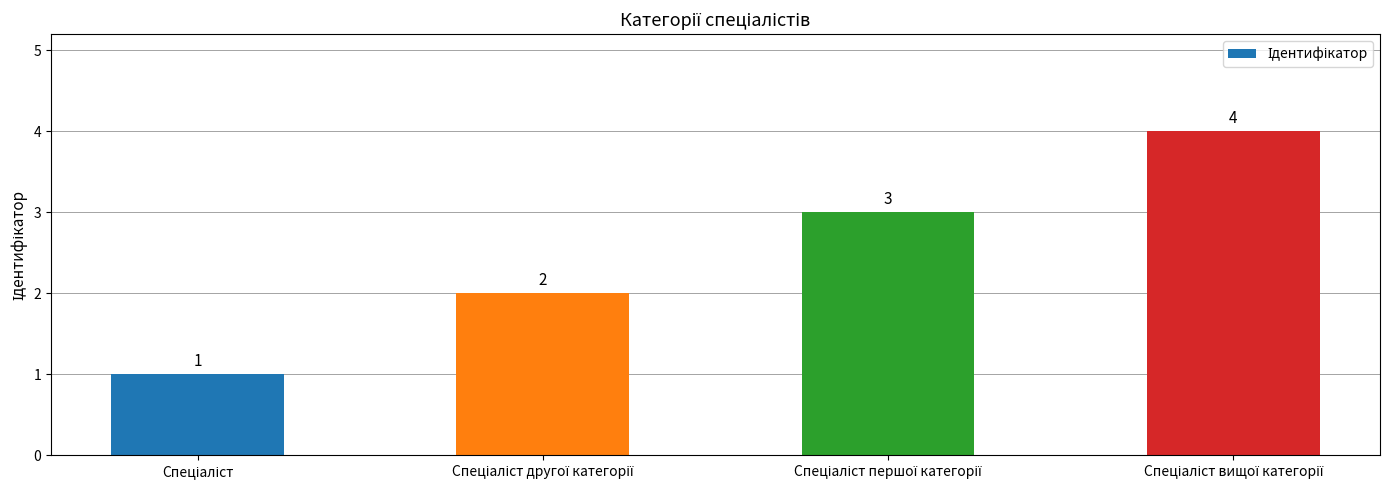

What is the greatest value displayed?

4